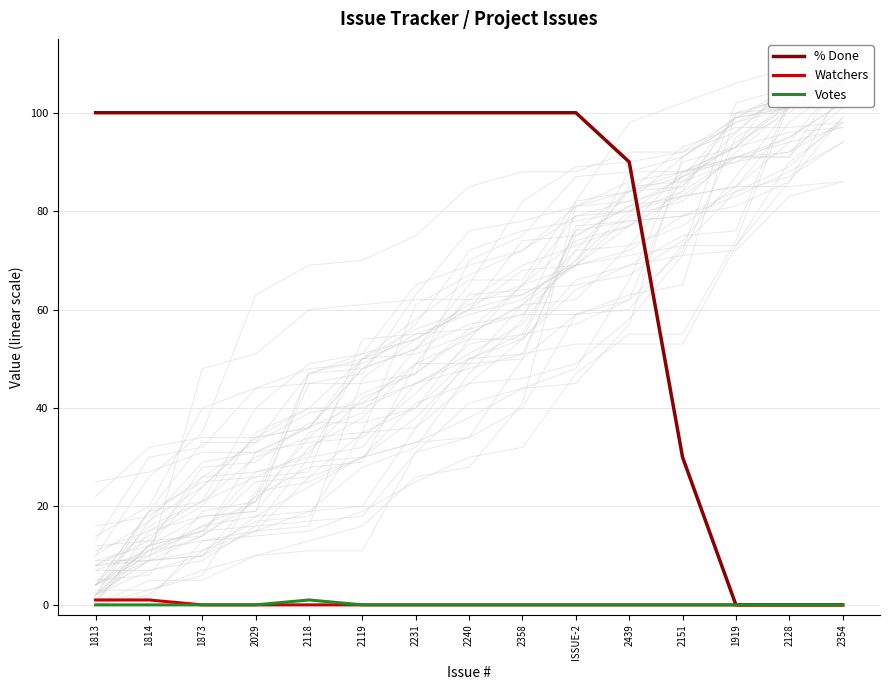

What is the label of the 9th point from the left?

2358